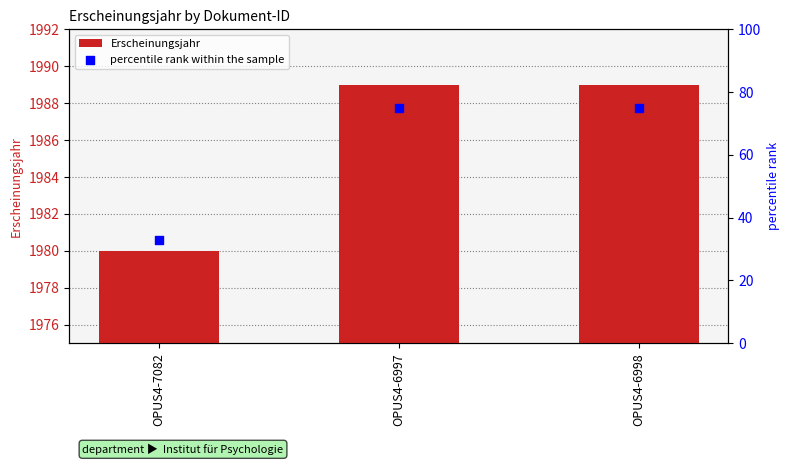

Which series reaches the minimum Y coordinate?

percentile rank within the sample